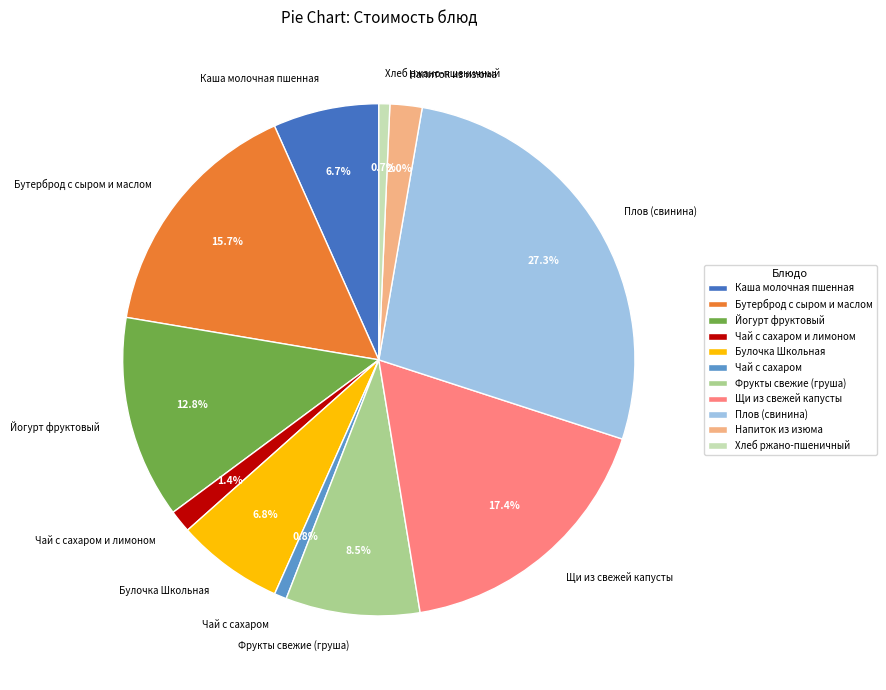

The Булочка Школьная slice represents 17% of the pie. True or false?

False